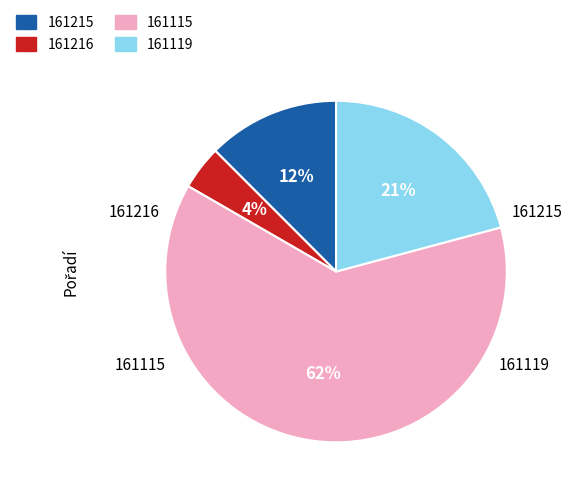

Is it true that 161115 is 62% of the pie?

True